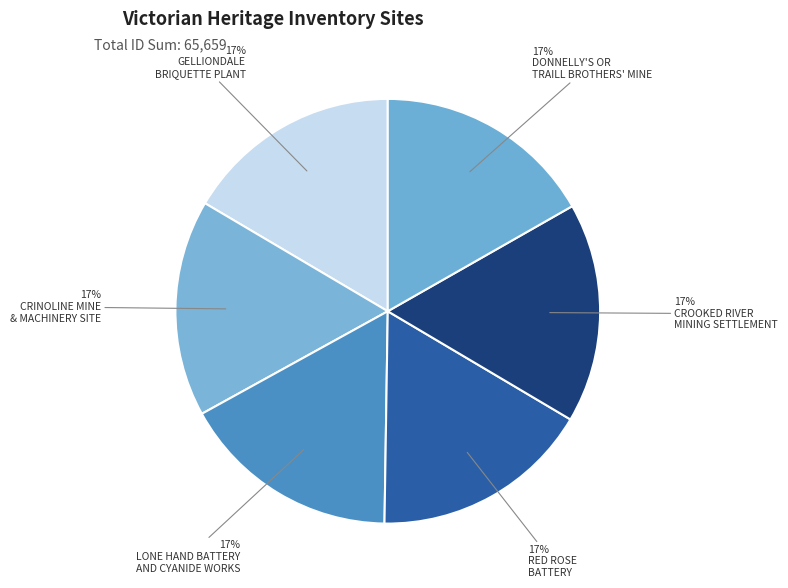

How many segments does this pie chart have?

6